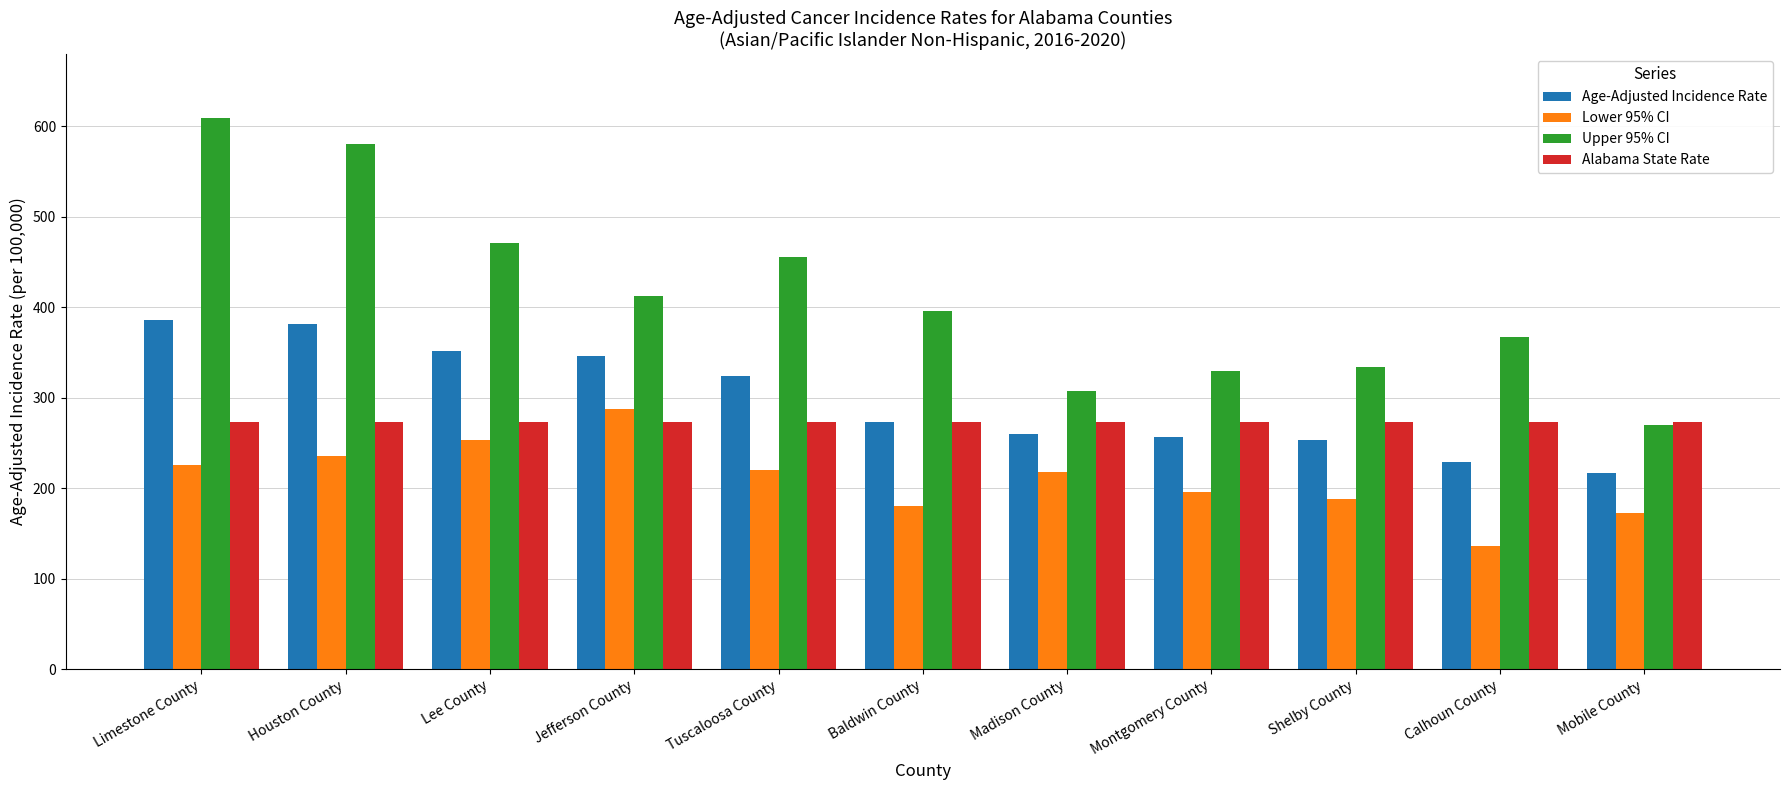

The Upper 95% CI series shows 455.6 at Tuscaloosa County. True or false?

True